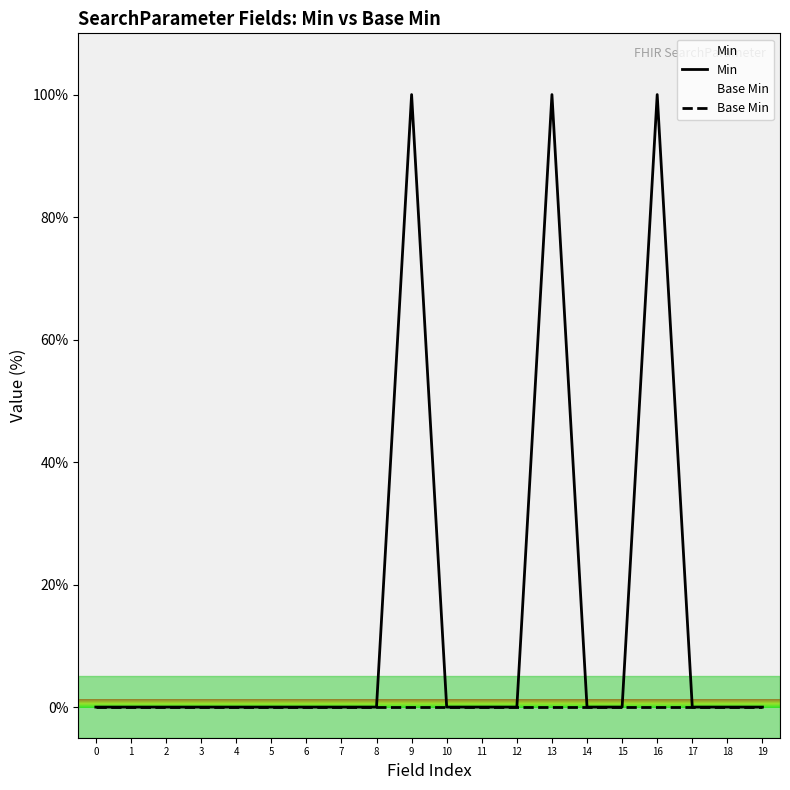

True or false: Min and Base Min intersect in this chart.

False